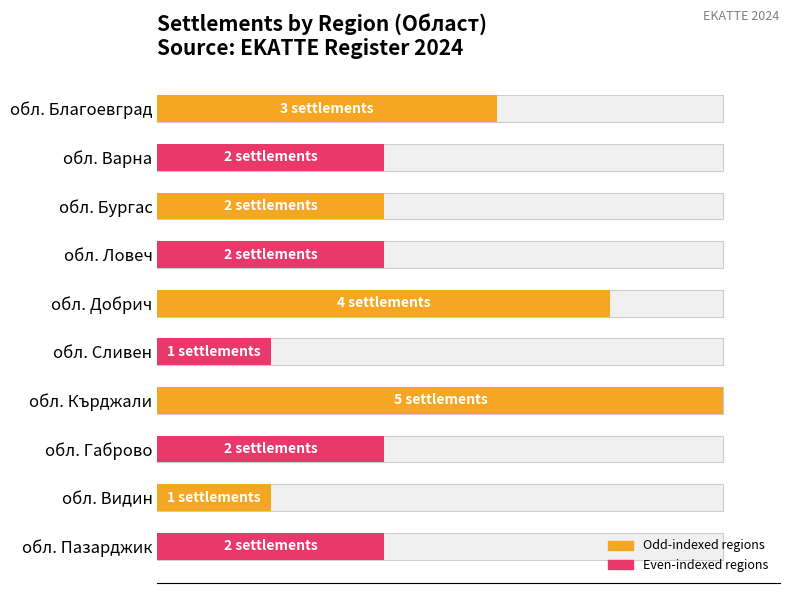

The chart shows a value of 65 at обл. Кърджали. True or false?

False